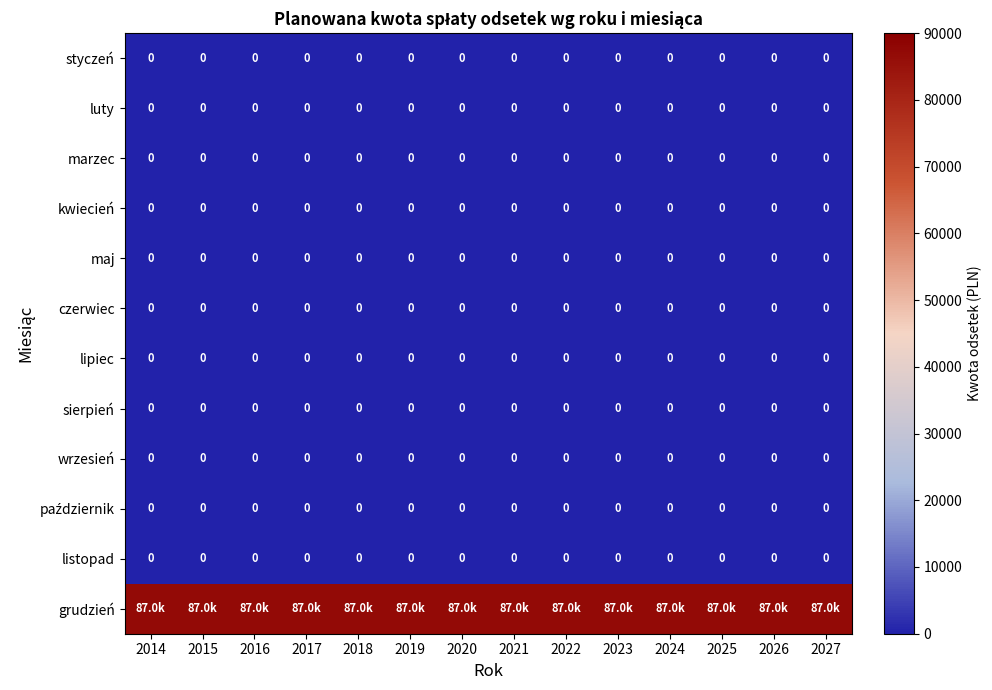

What is the greatest value displayed?

87047.5